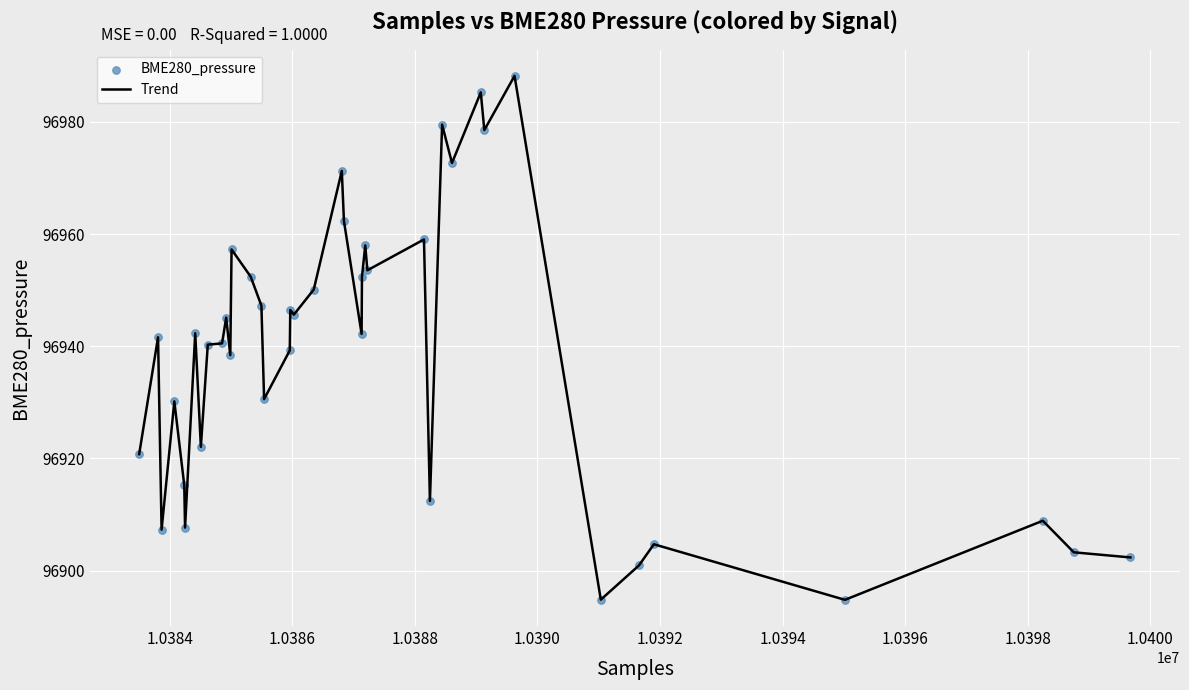

What is the smallest value displayed?

96894.8